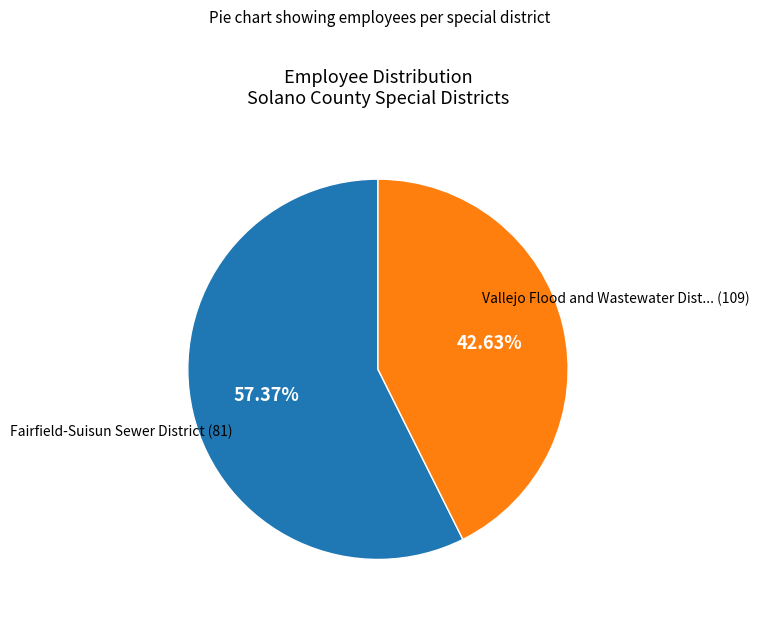

To the nearest percent, what is the difference between the largest and smallest slice percentages?

15%